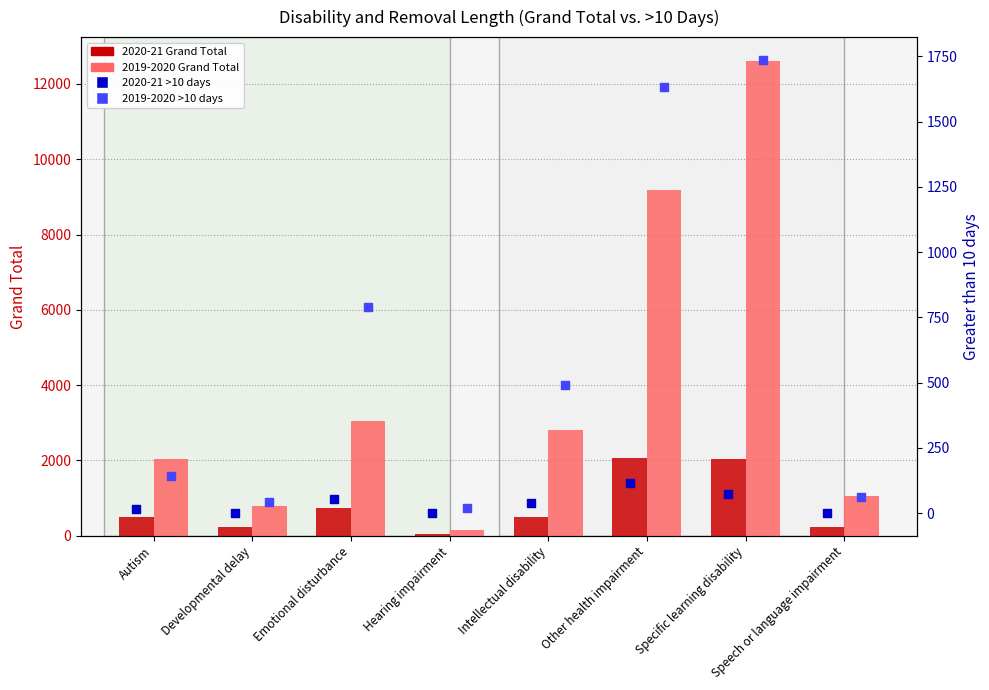

Is the value of 2019-2020 Grand Total at Autism greater than the value of 2020-21 Grand Total at Intellectual disability?

Yes